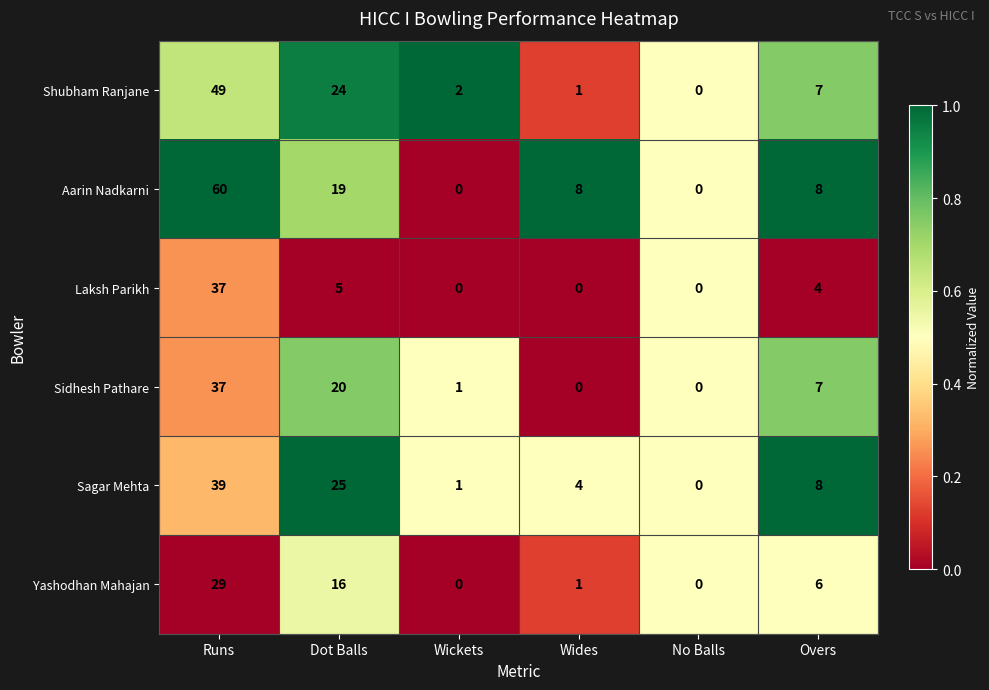

Count the number of categories in the chart.

6